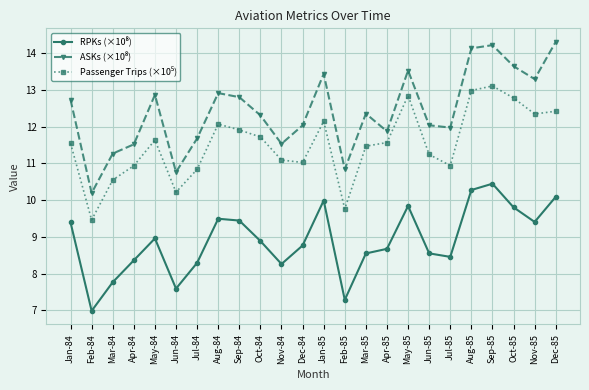

What is the total value across all series at Dec-85?

36.8